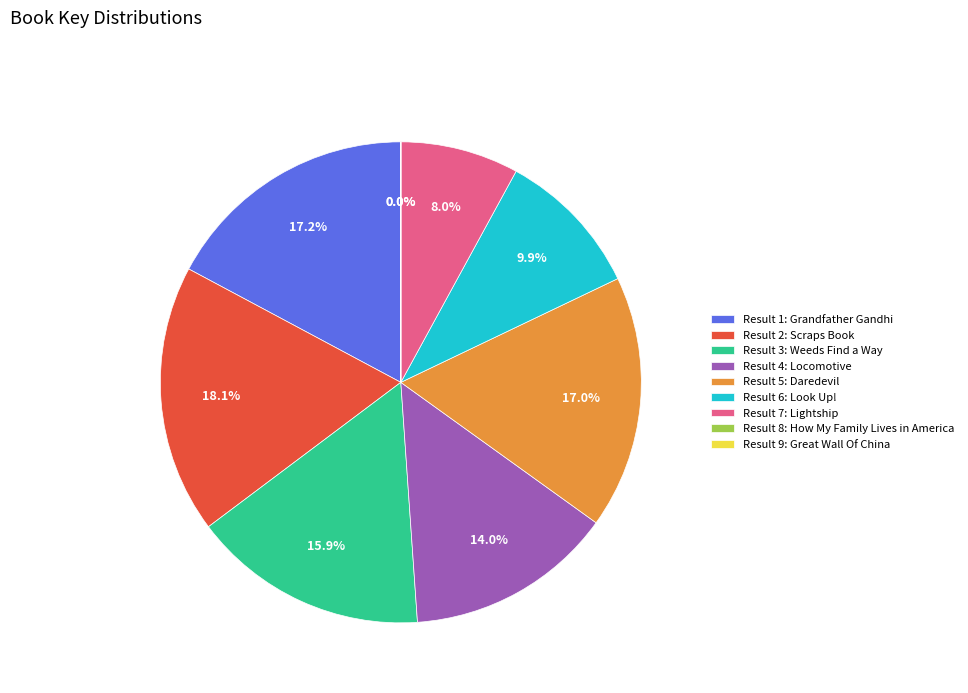

To the nearest percent, what is the average slice percentage?

11%